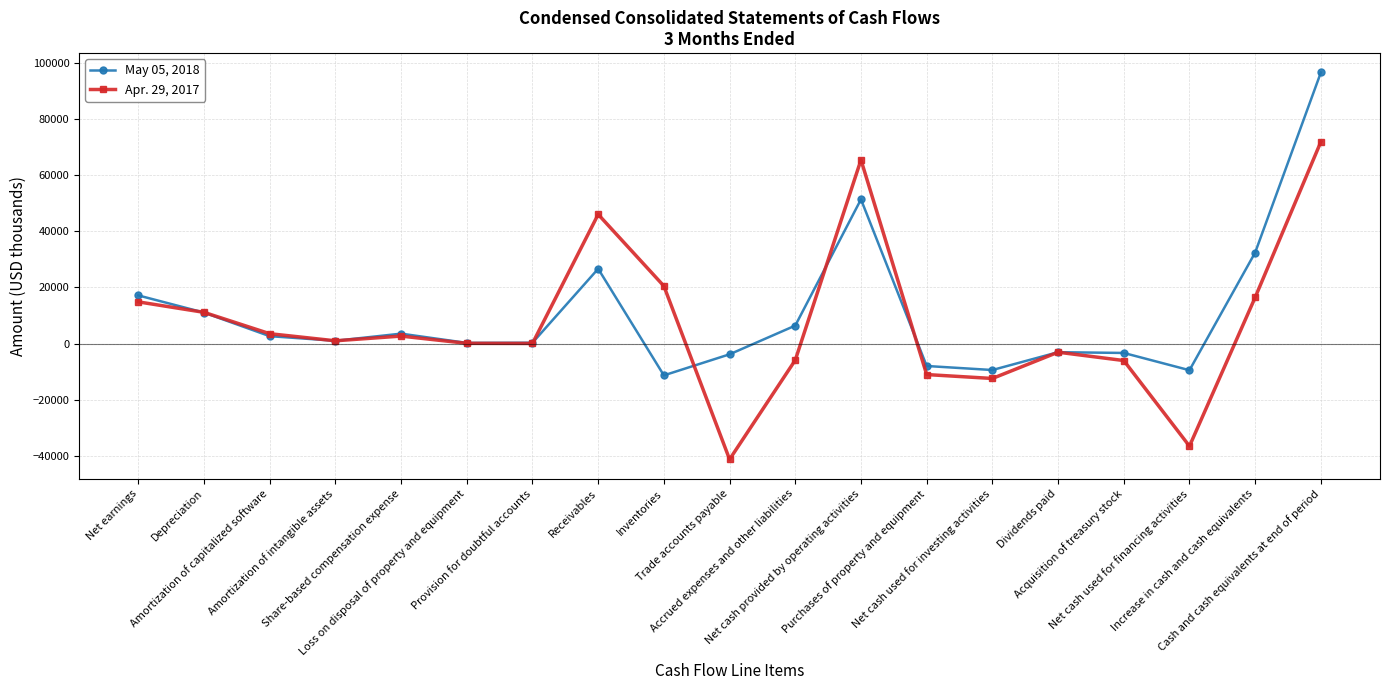

How many categories are shown in the chart?

19